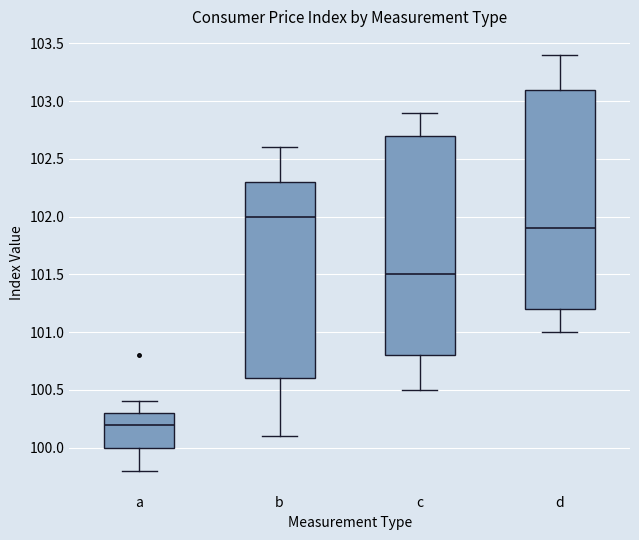

Where does the upper whisker of the box for c end on the y-axis? The values are not printed on the chart, so give them approximately, as read against the axis.

102.9